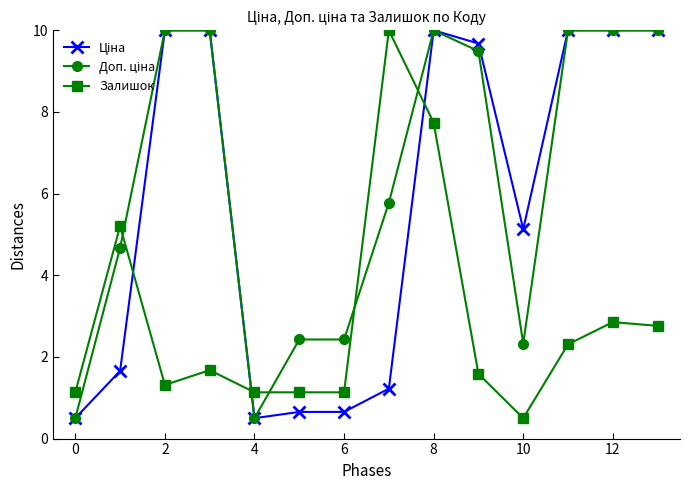

True or false: Залишок has more than 0 points higher than both neighbors.

True